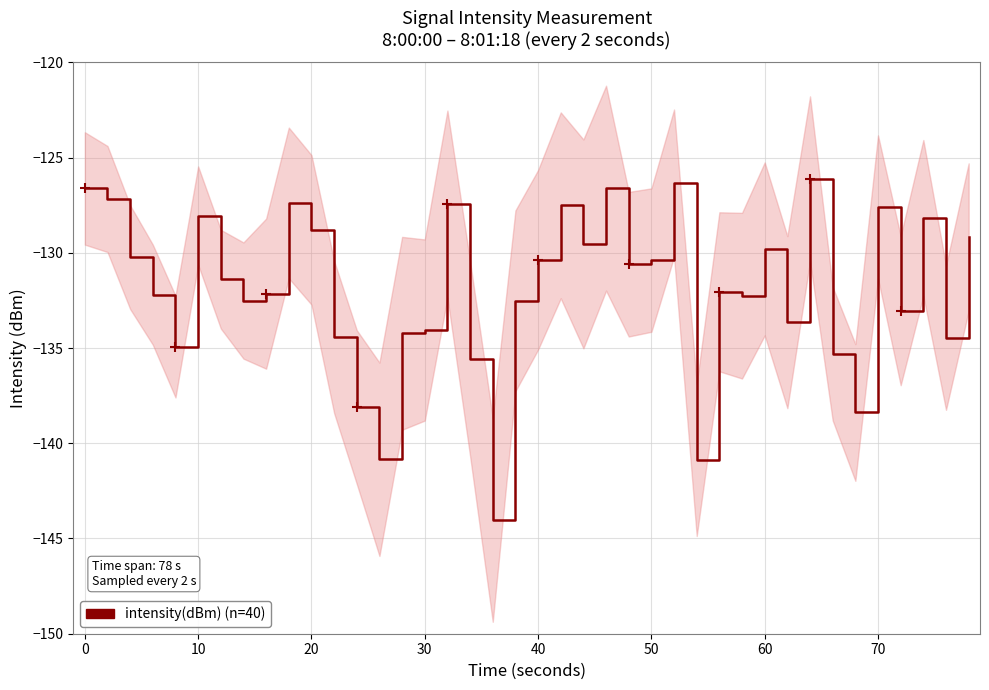

How many lines are shown in the chart?

1